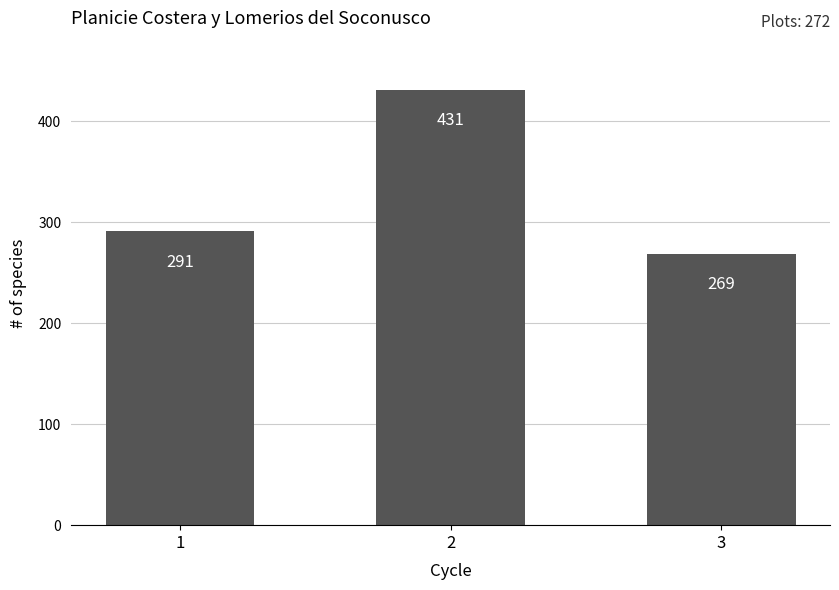

Reading right to left, transcribe all the data shown in this chart.

269	431	291